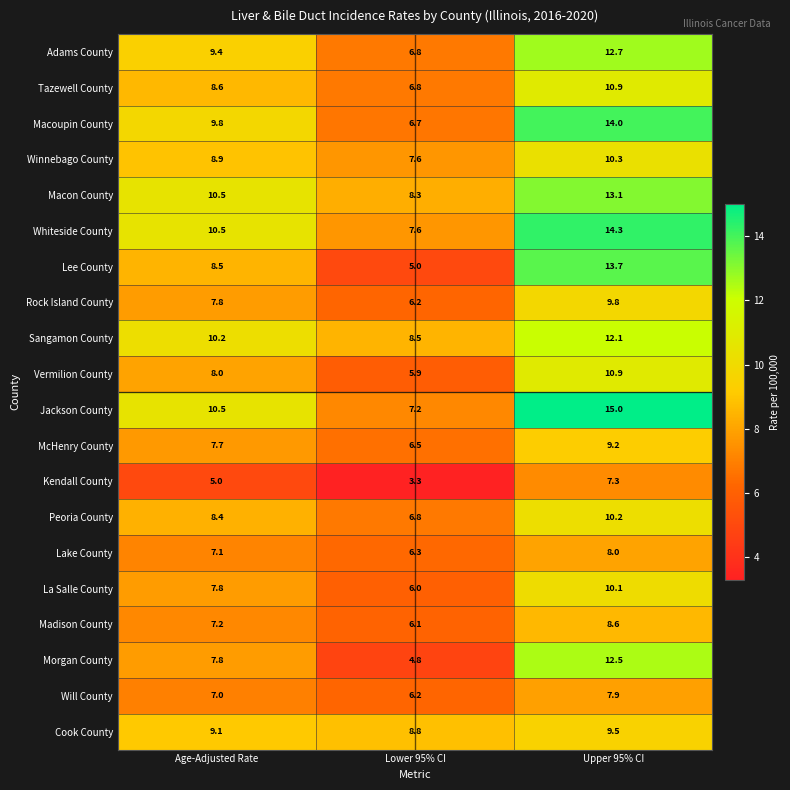

What is the spread (max minus min) of values at Lower 95% CI?

5.5